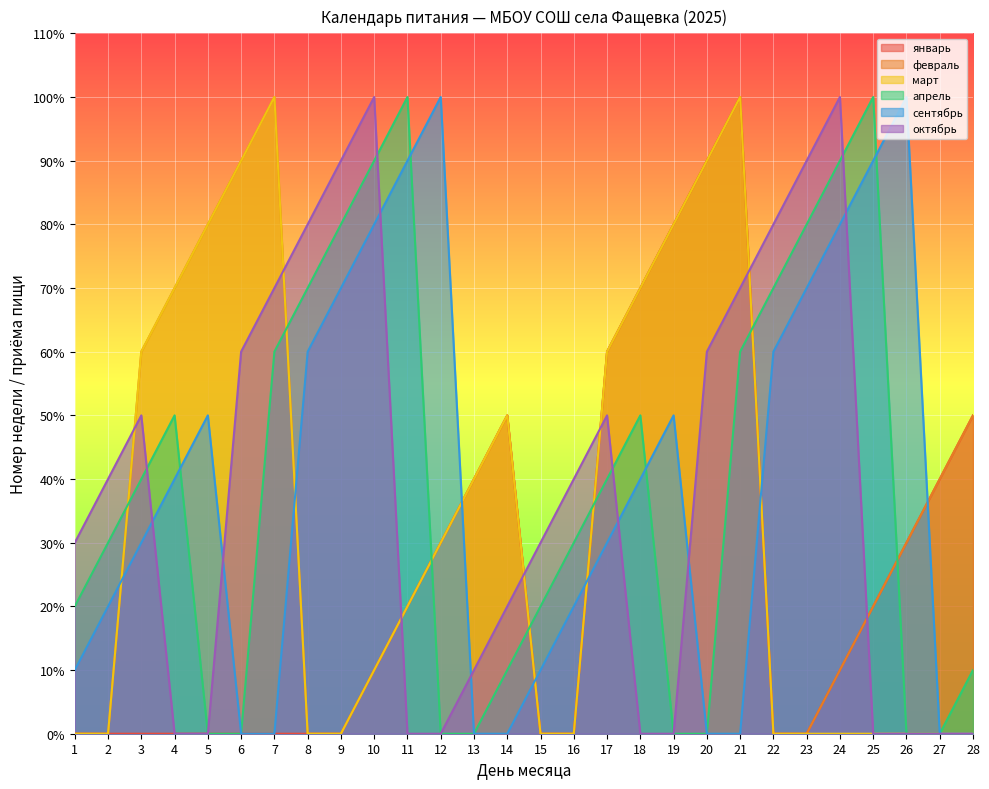

Reading left to right, extract all data points from this chart.

январь: 1=0	2=0	3=0	4=0	5=0	6=0	7=0	8=0	9=0	10=1	11=2	12=3	13=4	14=5	15=0	16=0	17=6	18=7	19=8	20=9	21=10	22=0	23=0	24=1	25=2	26=3	27=4	28=5
февраль: 1=0	2=0	3=6	4=7	5=8	6=9	7=10	8=0	9=0	10=1	11=2	12=3	13=4	14=5	15=0	16=0	17=6	18=7	19=8	20=9	21=10	22=0	23=0	24=1	25=2	26=3	27=4	28=5
март: 1=0	2=0	3=6	4=7	5=8	6=9	7=10	8=0	9=0	10=1	11=2	12=3	13=4	14=5	15=0	16=0	17=6	18=7	19=8	20=9	21=10	22=0	23=0	24=0	25=0	26=0	27=0	28=0
апрель: 1=2	2=3	3=4	4=5	5=0	6=0	7=6	8=7	9=8	10=9	11=10	12=0	13=0	14=1	15=2	16=3	17=4	18=5	19=0	20=0	21=6	22=7	23=8	24=9	25=10	26=0	27=0	28=1
сентябрь: 1=1	2=2	3=3	4=4	5=5	6=0	7=0	8=6	9=7	10=8	11=9	12=10	13=0	14=0	15=1	16=2	17=3	18=4	19=5	20=0	21=0	22=6	23=7	24=8	25=9	26=10	27=0	28=0
октябрь: 1=3	2=4	3=5	4=0	5=0	6=6	7=7	8=8	9=9	10=10	11=0	12=0	13=1	14=2	15=3	16=4	17=5	18=0	19=0	20=6	21=7	22=8	23=9	24=10	25=0	26=0	27=0	28=0